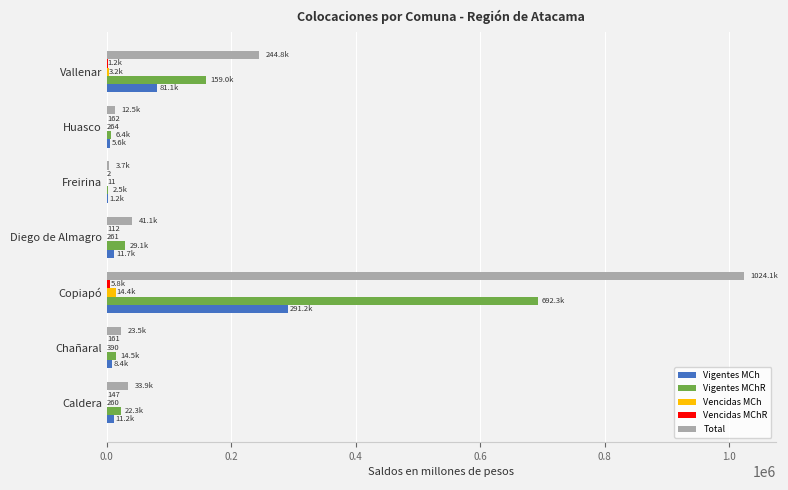

What is the maximum value for Total?

1024120.9